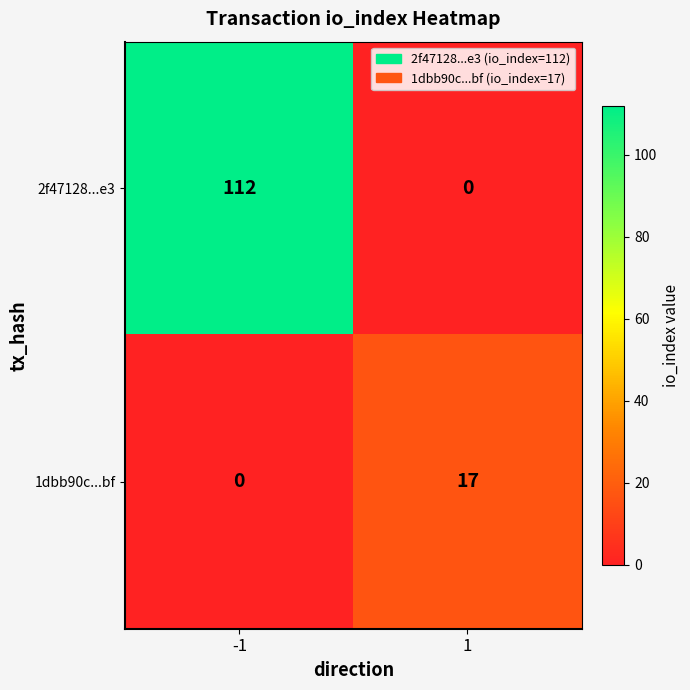

What is the approximate value of 2f47128...e3 at -1, to the nearest 5?

110